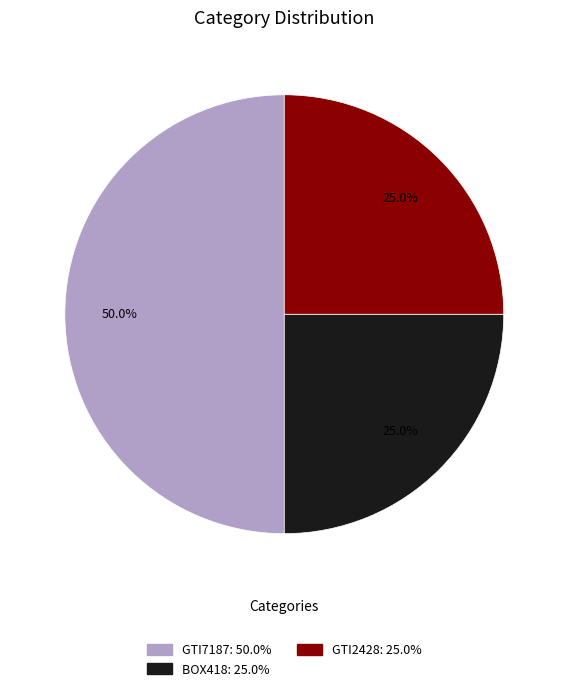

To the nearest percent, what portion does GTI7187 represent?

50%